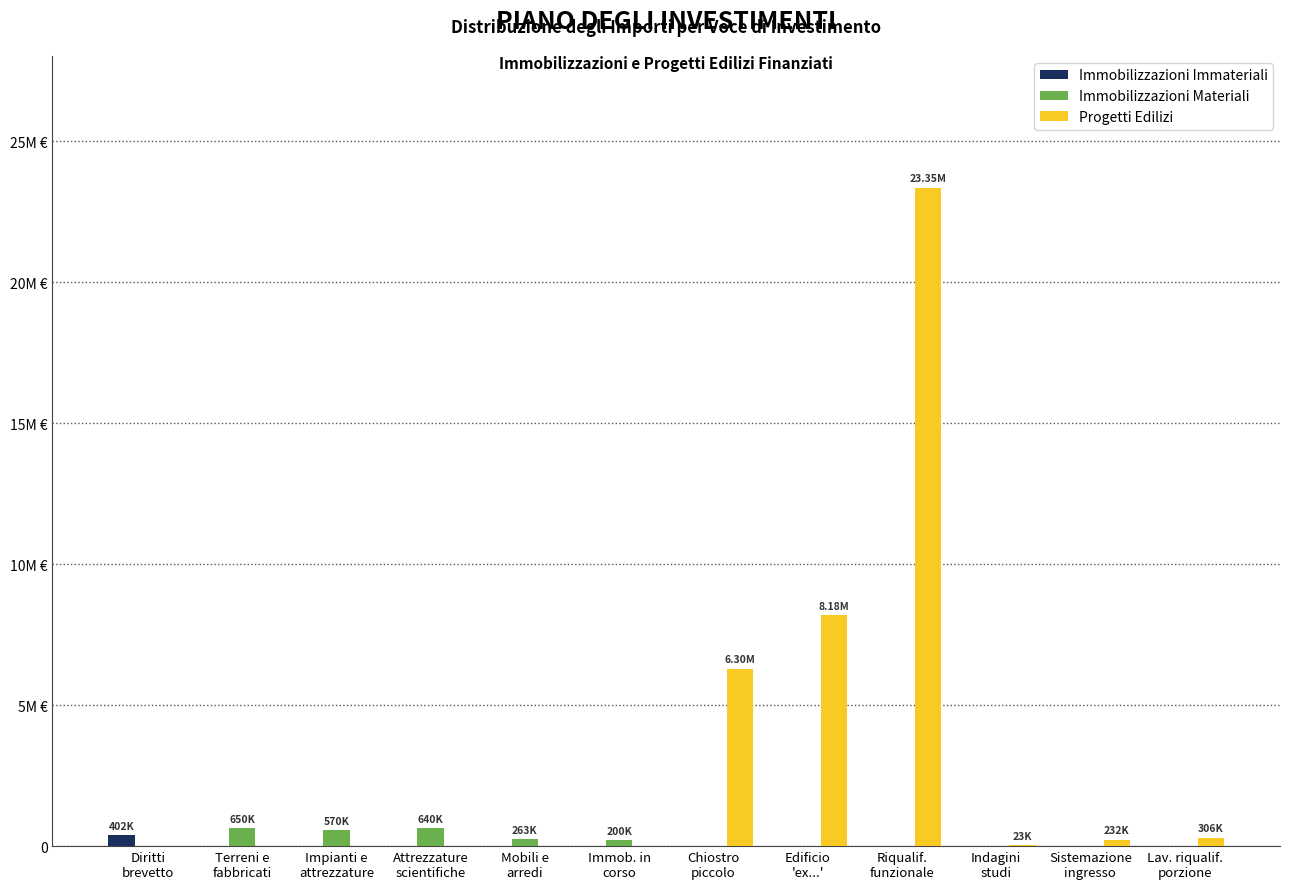

What are all the series names shown in the legend?

Immobilizzazioni Immateriali, Immobilizzazioni Materiali, Progetti Edilizi